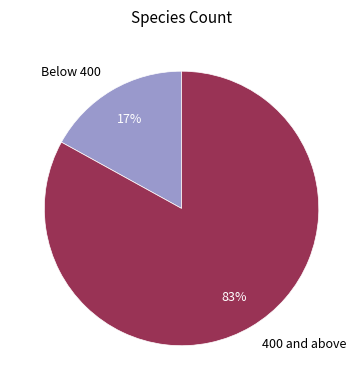

Is there a majority slice in this chart?

Yes